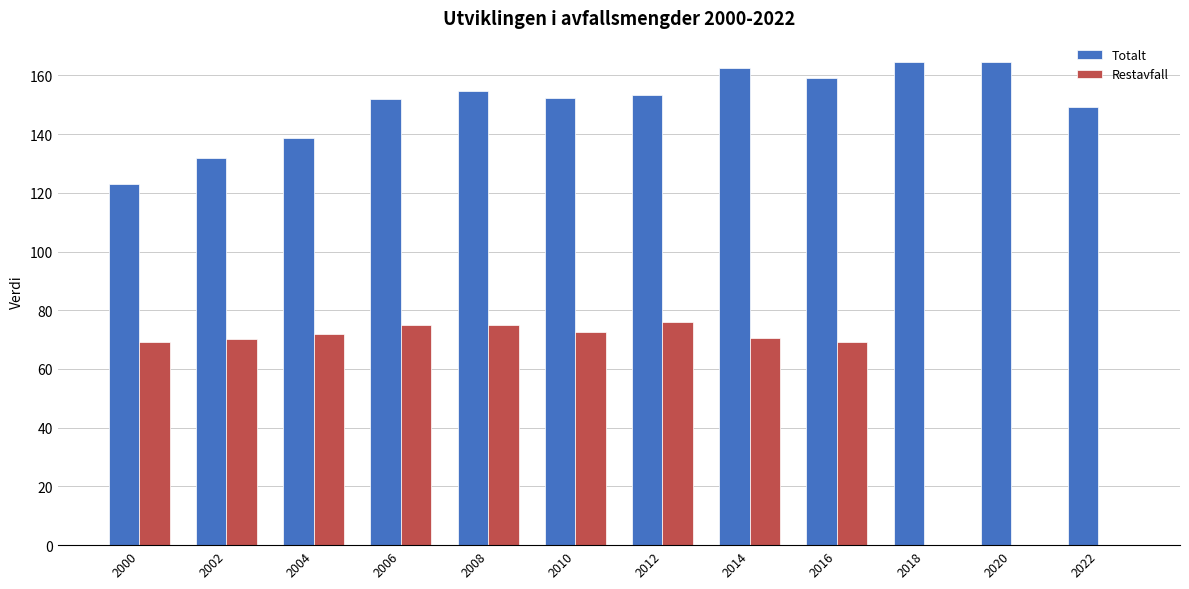

What is the maximum value shown in the chart?

164.5